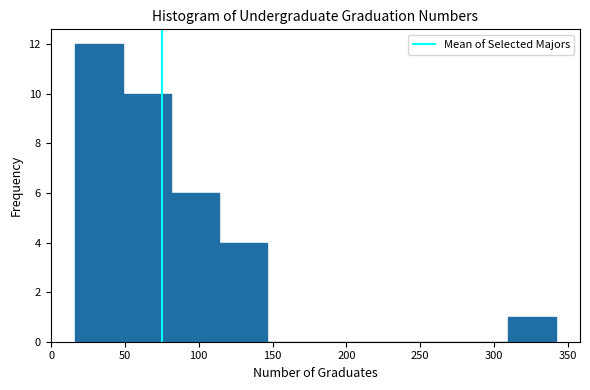

Which range on the x-axis has the tallest bar?

15 to 50